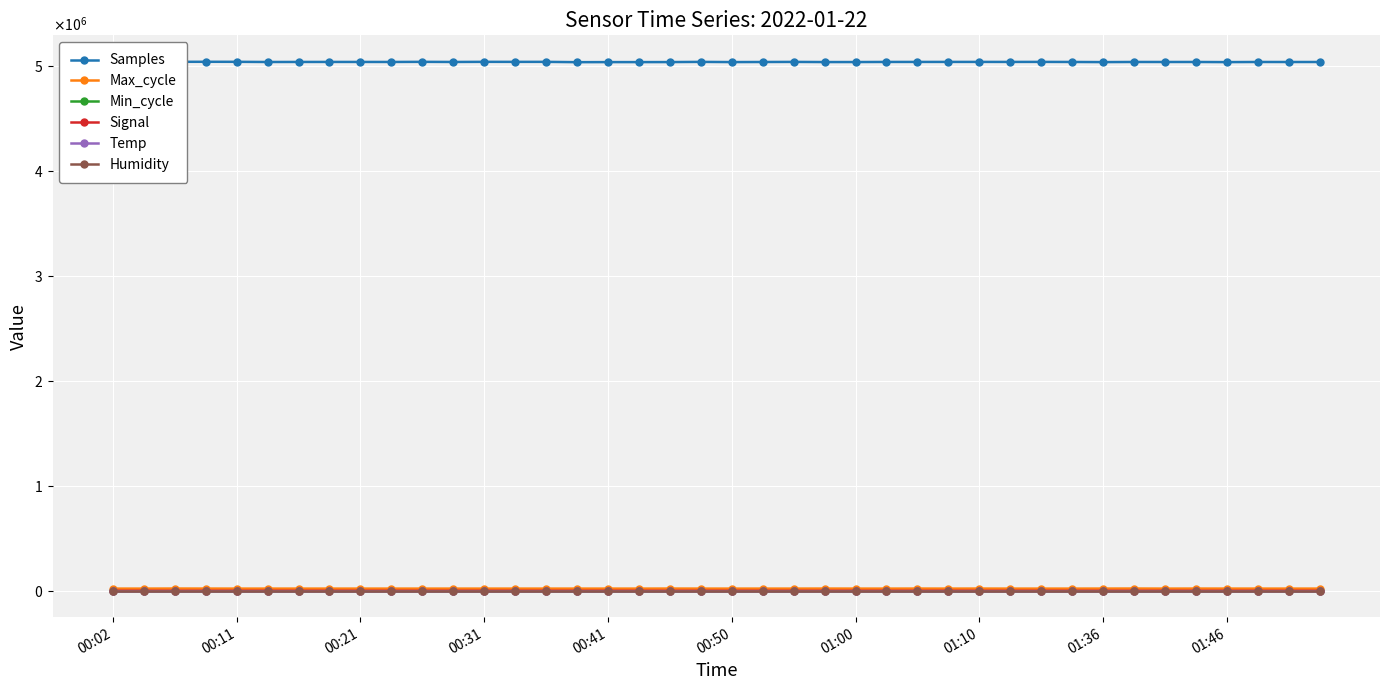

What is the total value across all series at 01:00?

5053130.5